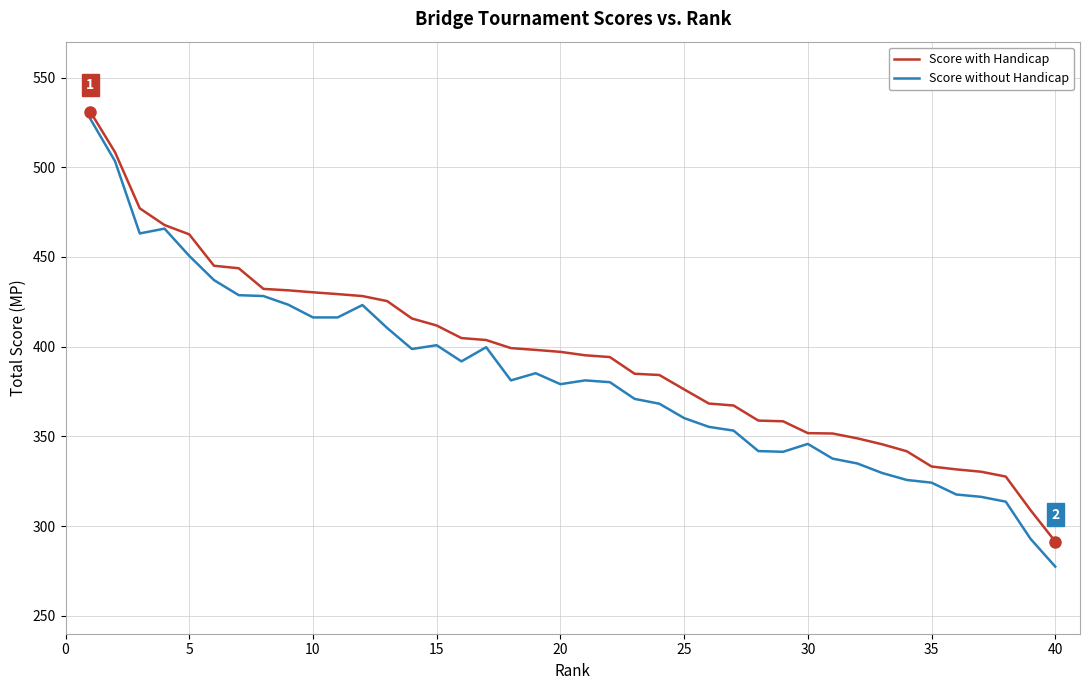

What is the sum of all Score with Handicap values?

15793.0